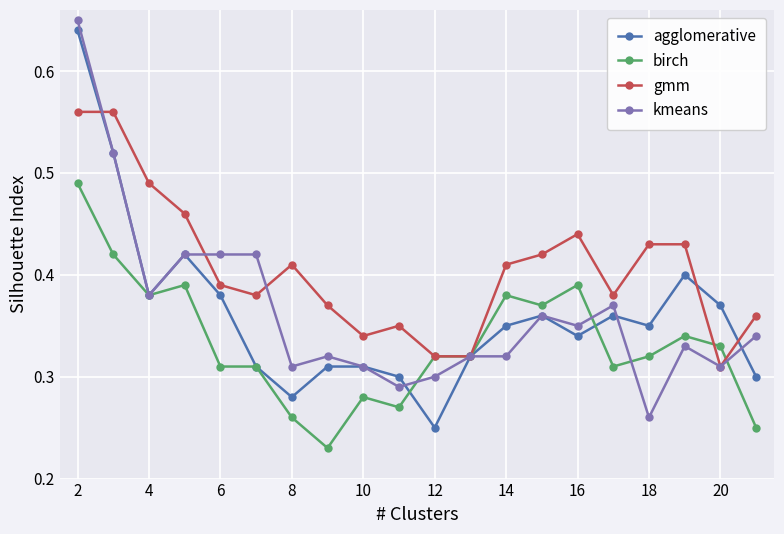

Which series has the largest total across all categories?

gmm